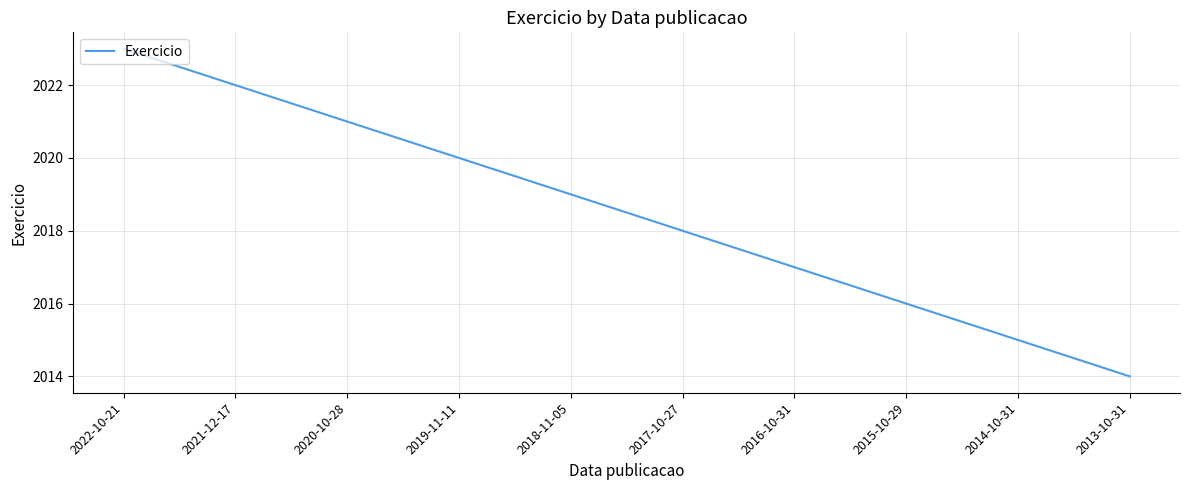

How many values are below 2019?

5